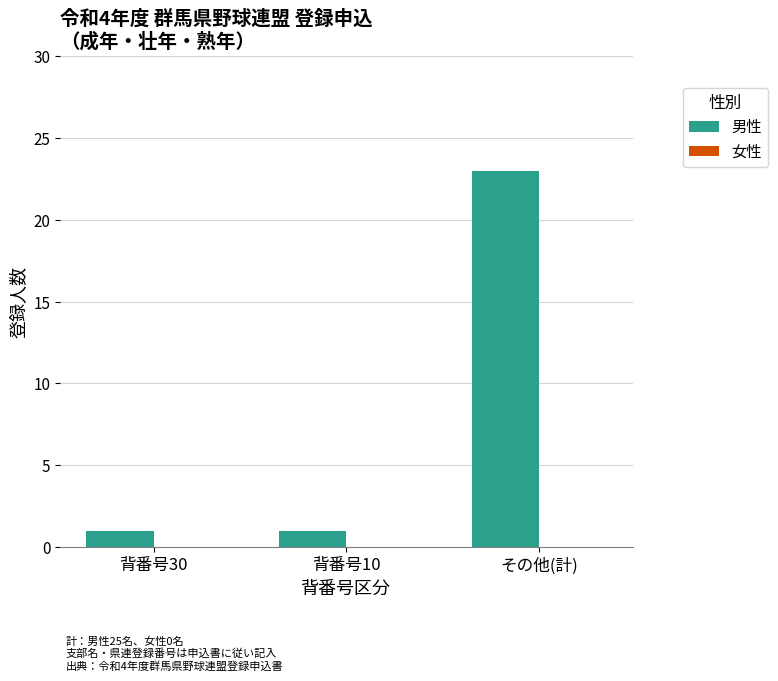

At which category does the chart reach its peak across all series?

その他(計)